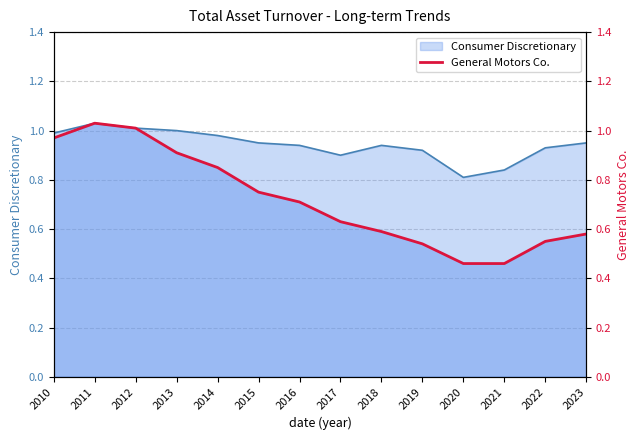

Where is the data nearest to the value 0?

2020